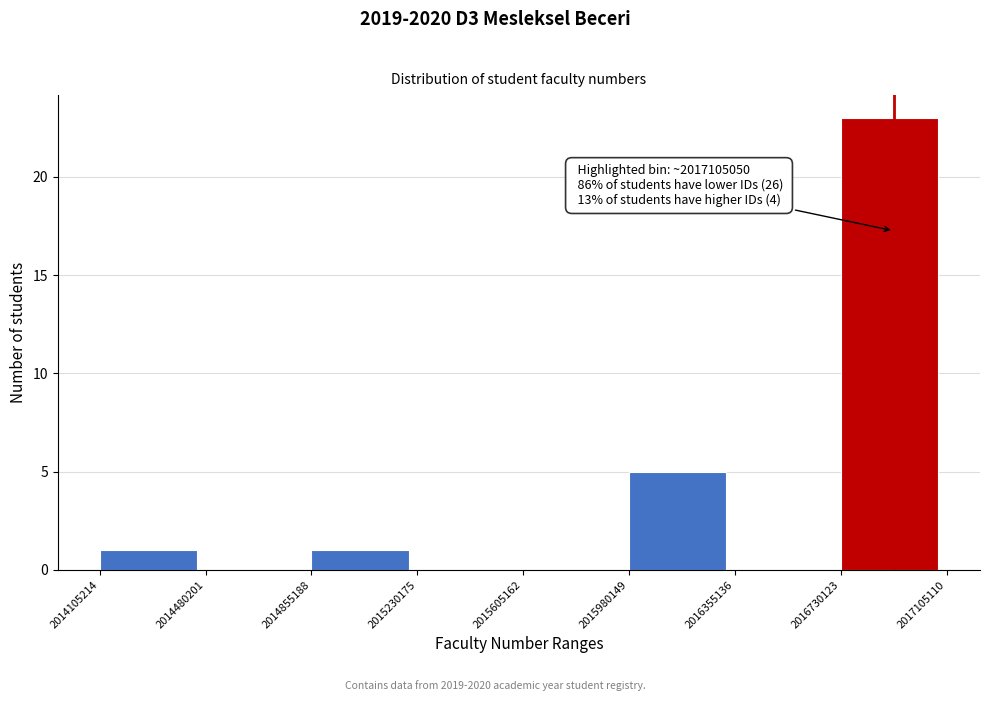

Which range on the x-axis has the tallest bar?

2016730123 to 2017105110